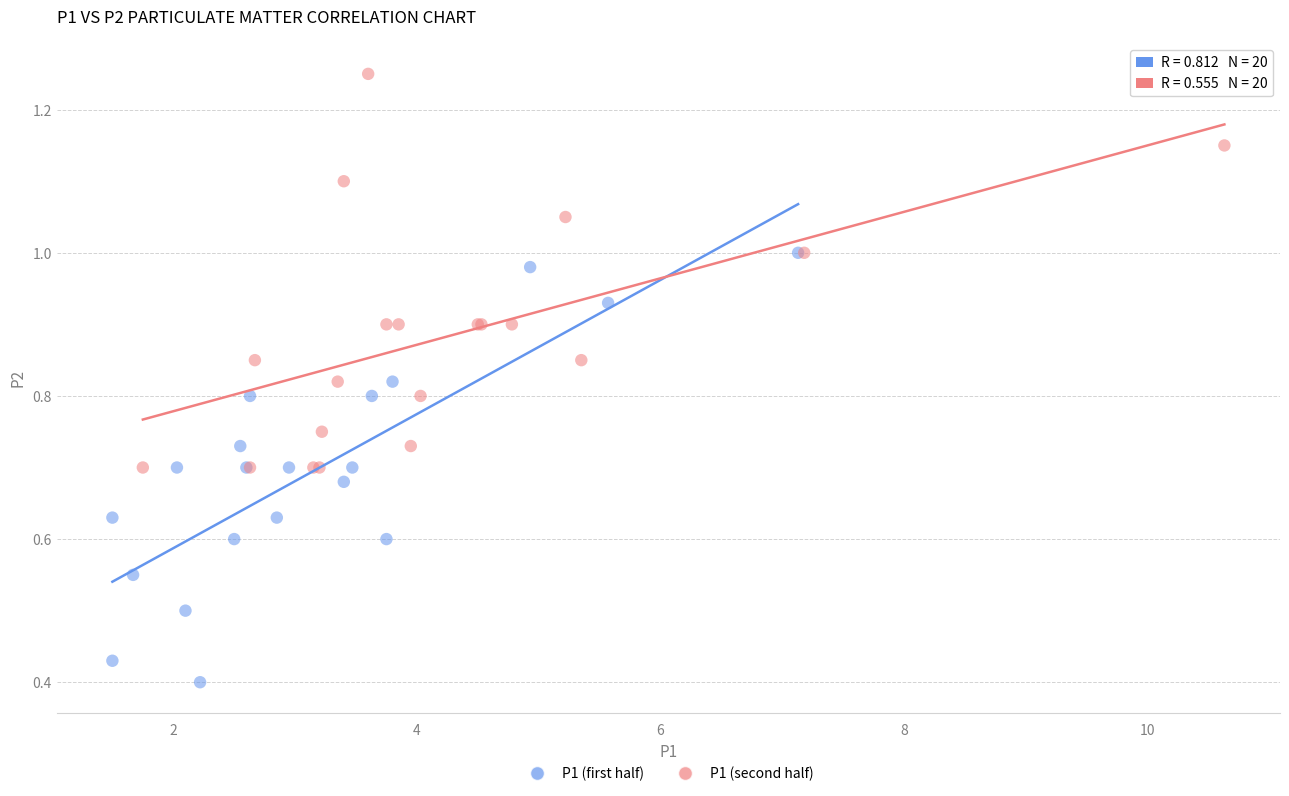

What are all the series names shown in the legend?

P1 (first half), P1 (second half)